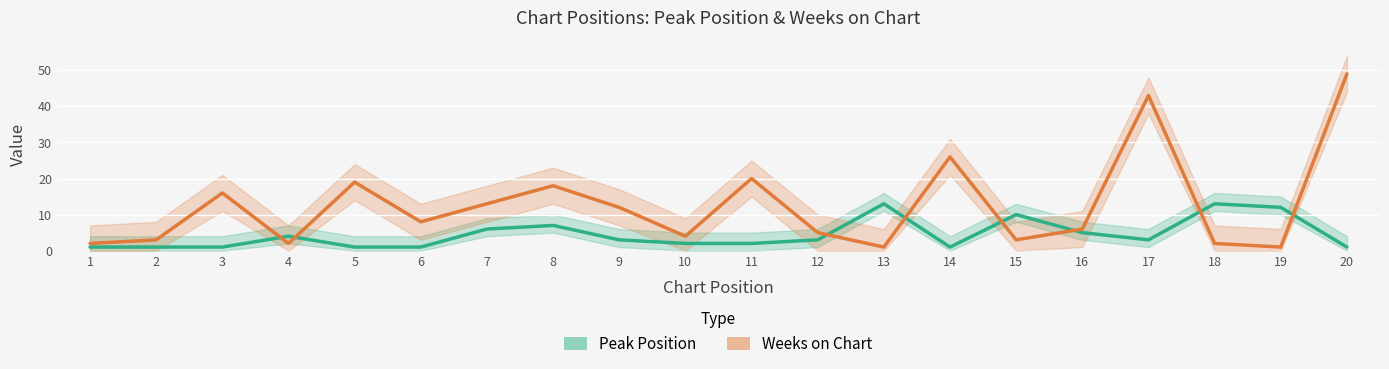

At which label is Weeks on Chart closest to 25?

14